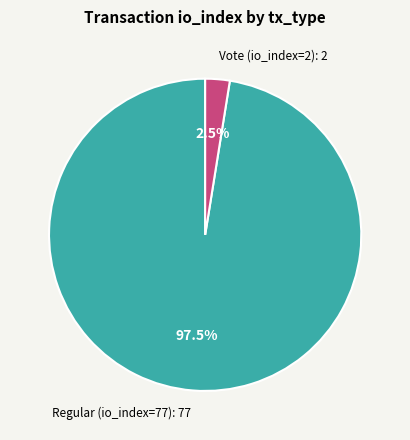

Is Vote (io_index=2) the majority of the pie?

No